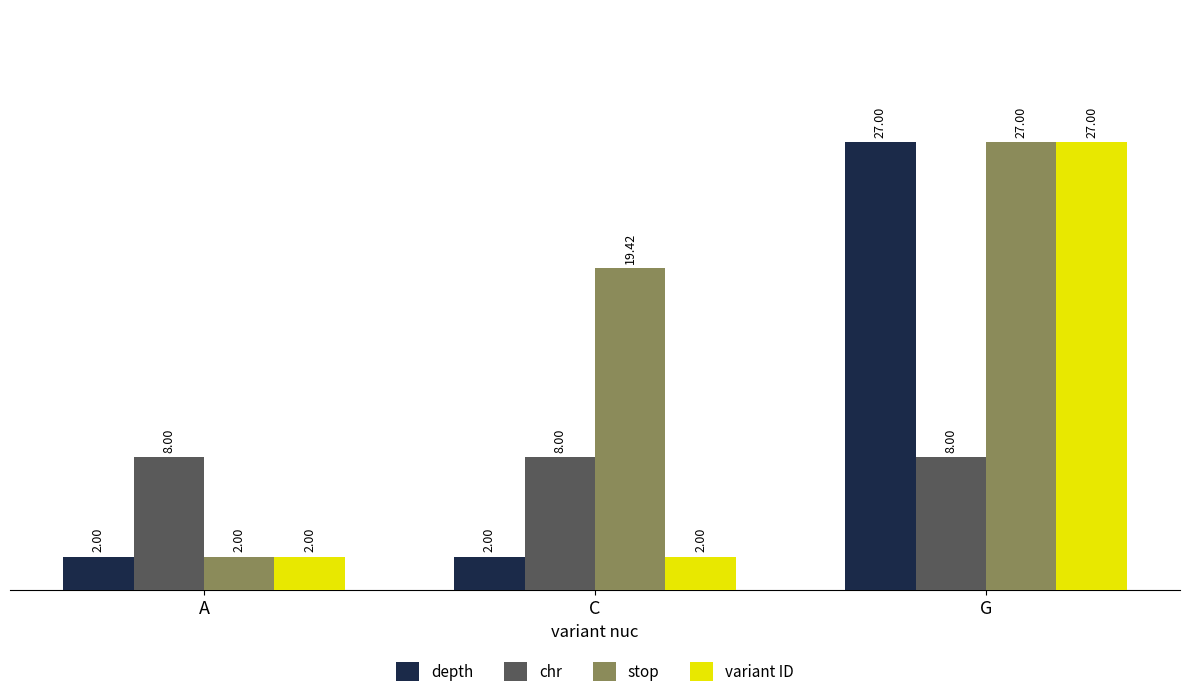

Reading left to right, transcribe all the data shown in this chart.

depth: A=2.0	C=2.0	G=27.0
chr: A=8.0	C=8.0	G=8.0
stop: A=2.0	C=19.4	G=27.0
variant ID: A=2.0	C=2.0	G=27.0